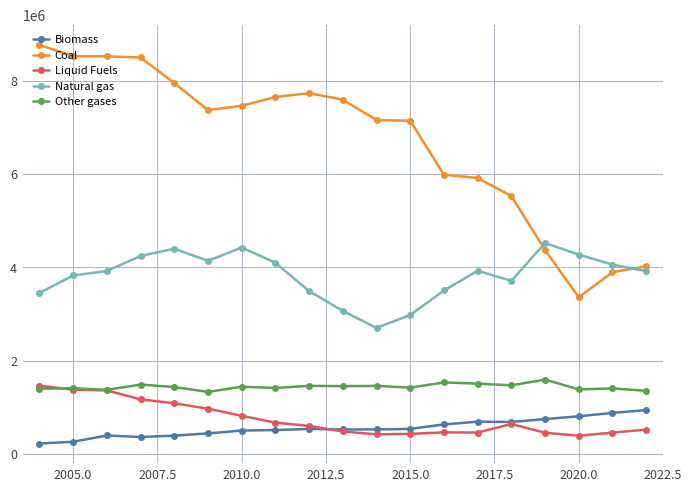

Which series has the largest range (max minus min)?

Coal